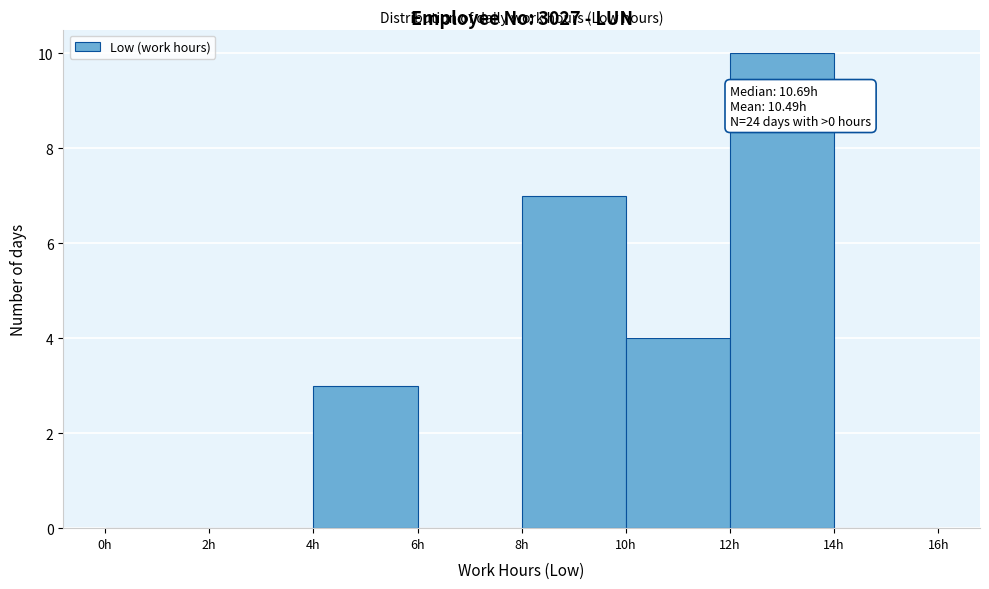

Which range on the x-axis has the tallest bar?

12 to 14